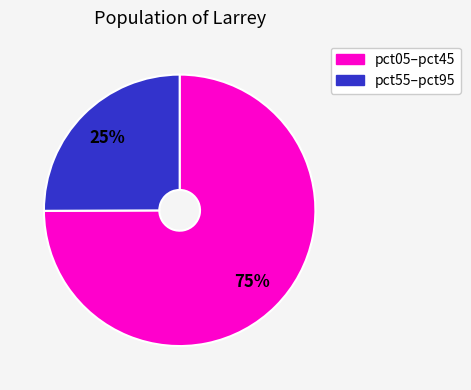

To the nearest percent, what is the average slice percentage?

50%